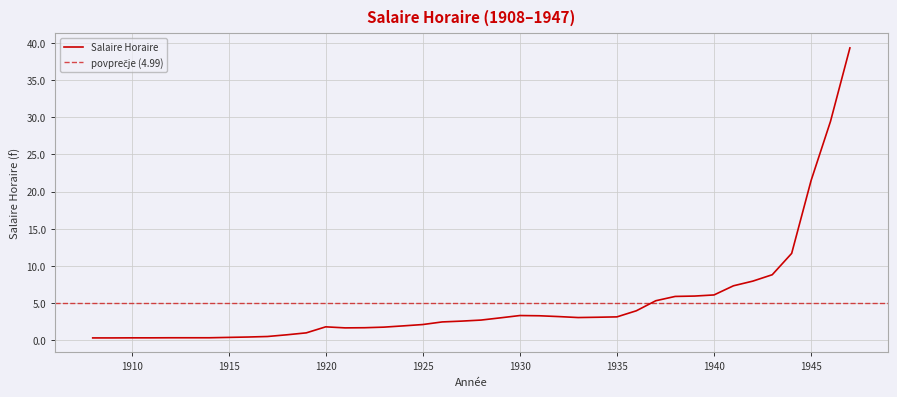

What is the difference between the maximum and minimum values?

39.0